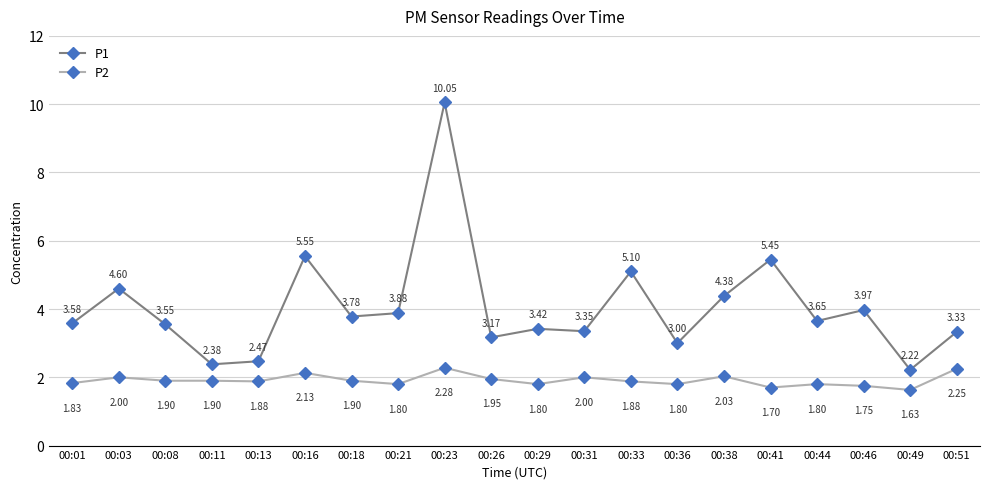

The P1 series shows 0.9 at 00:31. True or false?

False